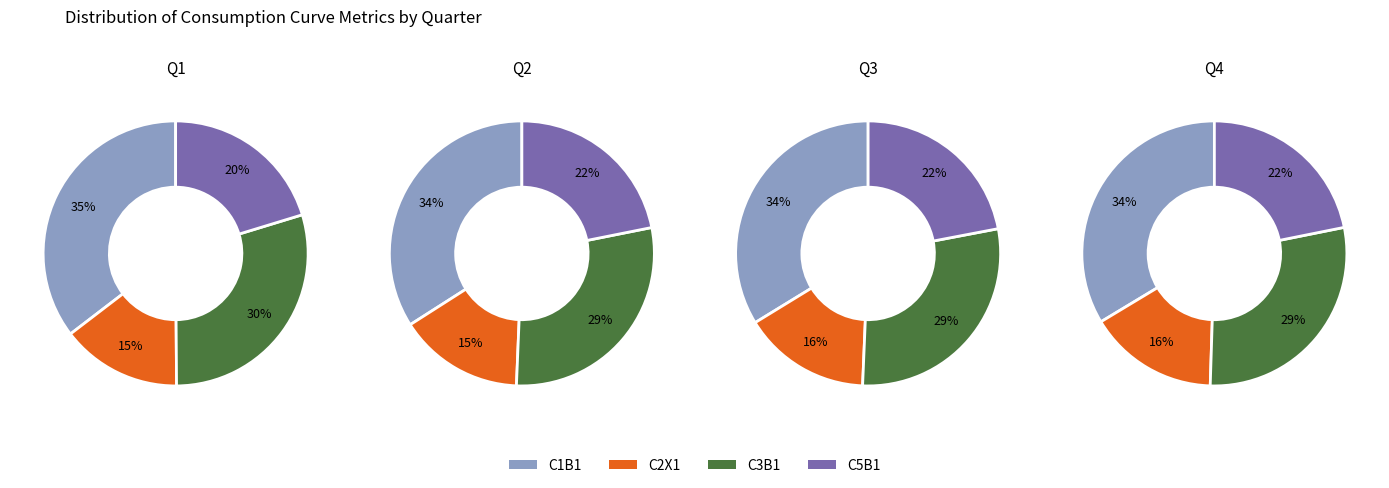

What portion of the pie excludes 25?

96.9%